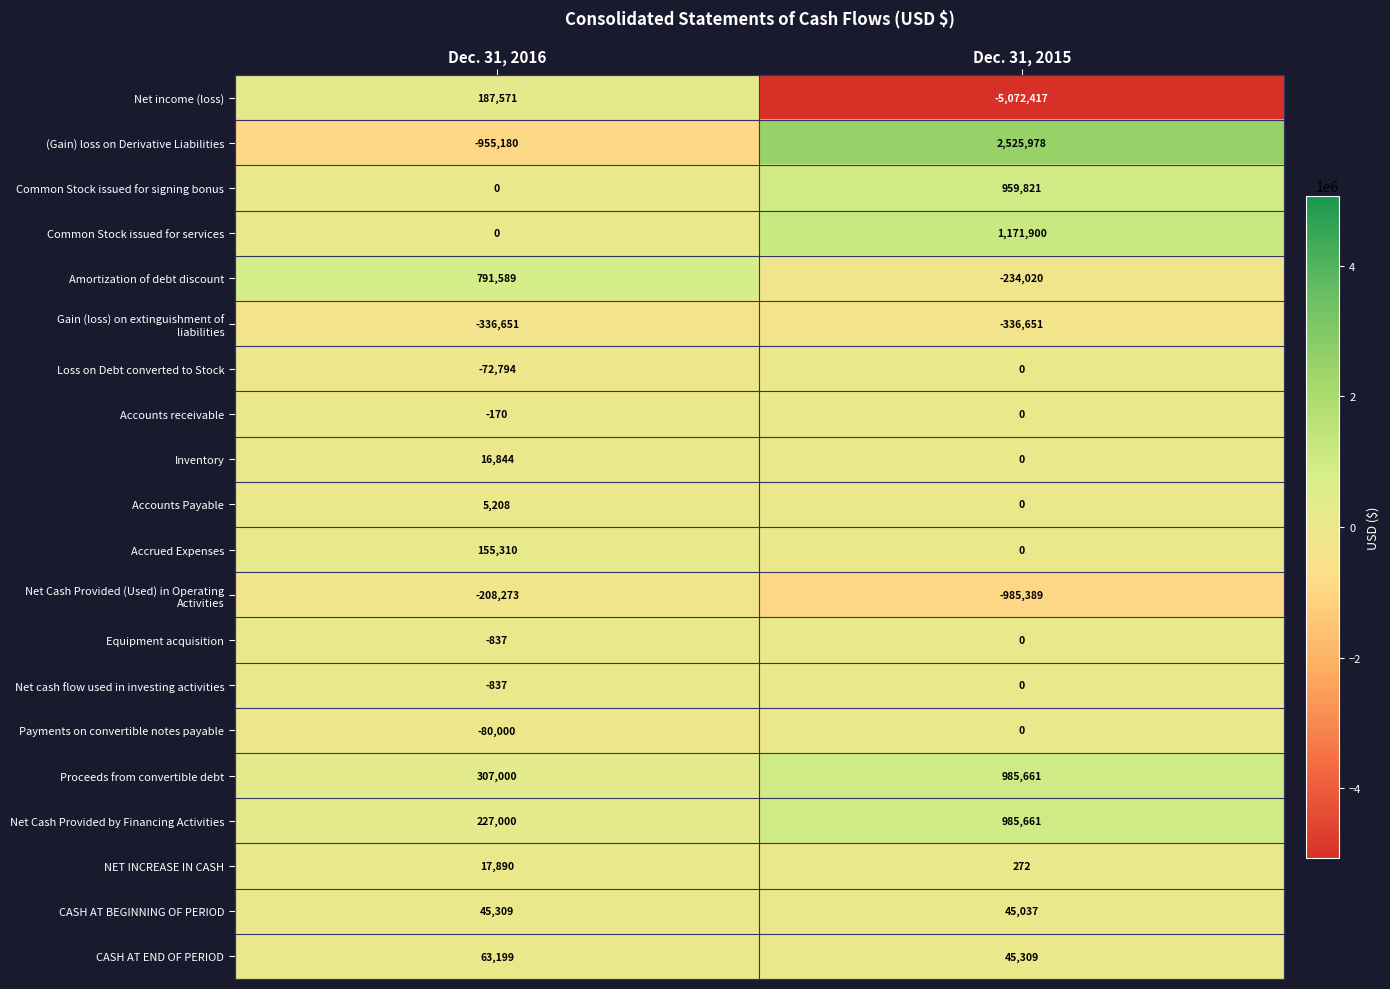

What is the sum of the Common Stock issued for signing bonus values at Dec. 31, 2015 and Dec. 31, 2016?

959821